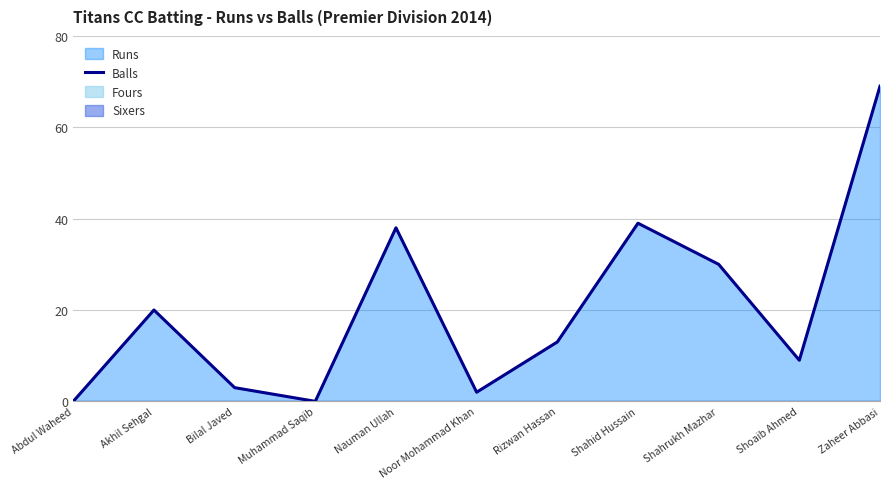

Approximately how many times larger is the value at Shoaib Ahmed compared to Shahrukh Mazhar?

0.3